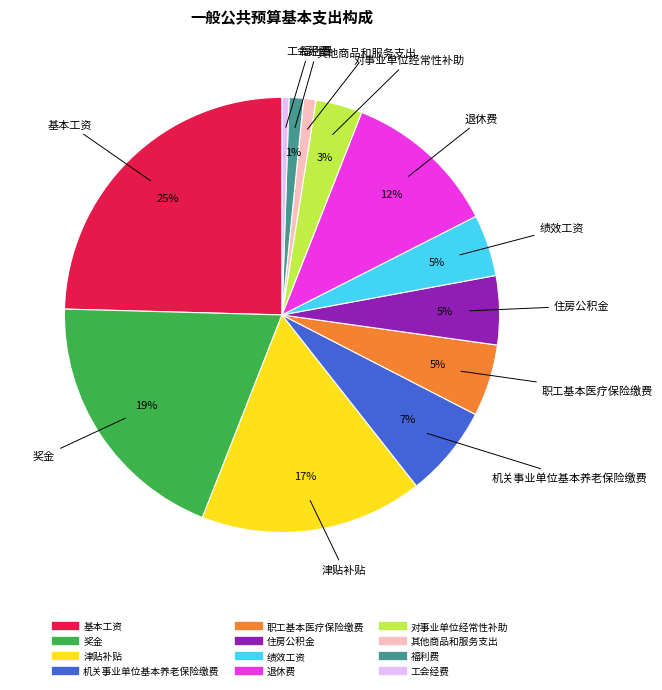

Which has a higher value, 工会经费 or 职工基本医疗保险缴费?

职工基本医疗保险缴费